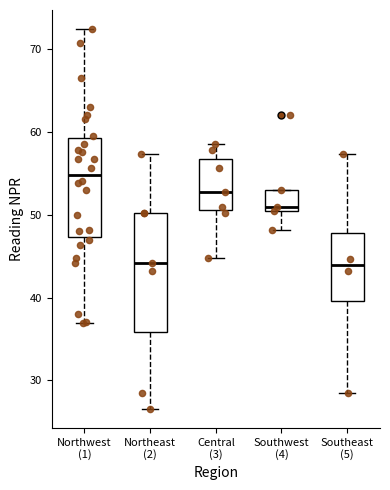

Comparing the boxes themselves (not the whiskers), which one is the tallest?

Northeast (2)